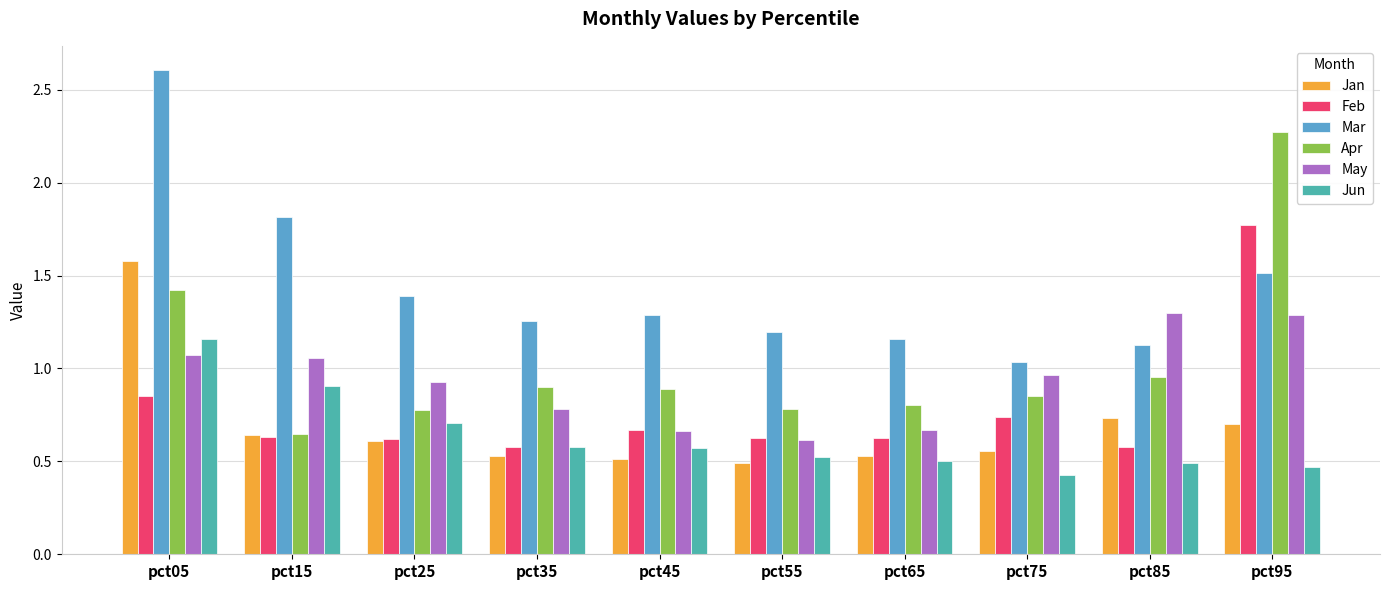

What is the total value across all series at pct35?

4.6